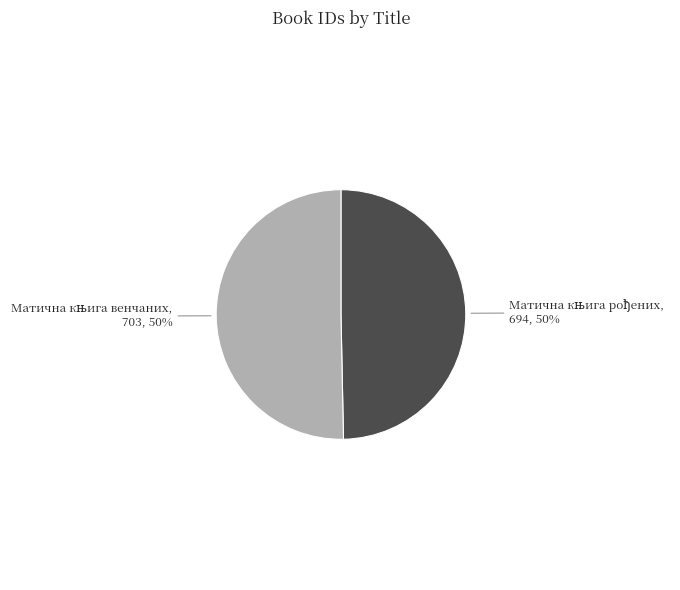

To the nearest percent, what is the average slice percentage?

50%